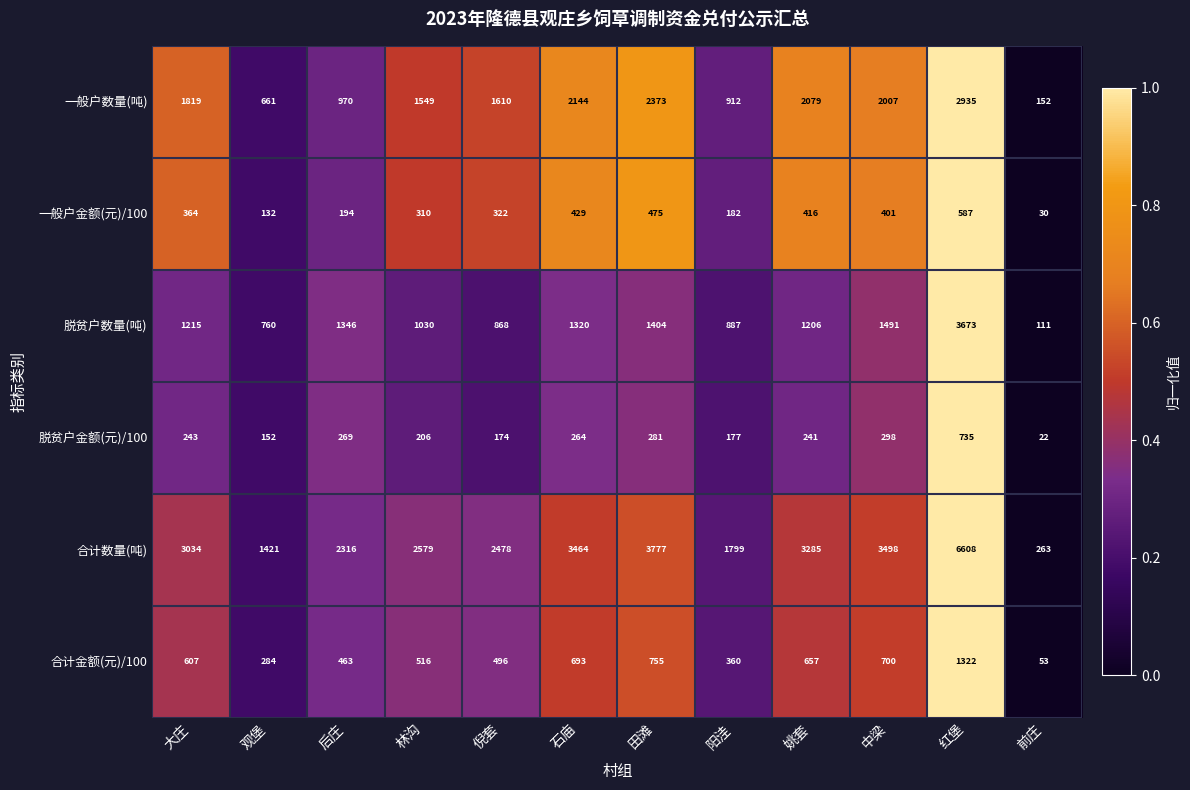

What is the average value of the 一般户数量(吨) series?

1601